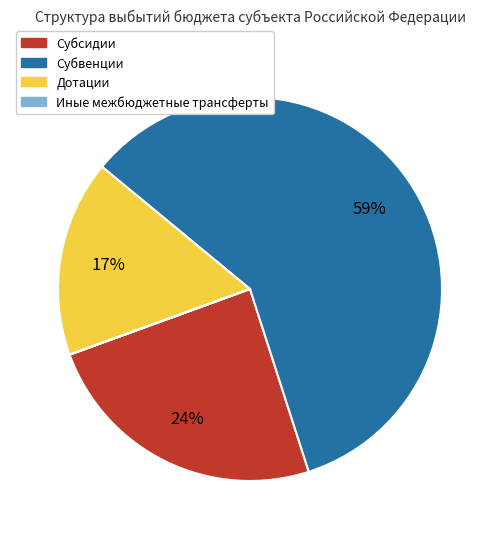

Does any single category account for the majority?

Yes